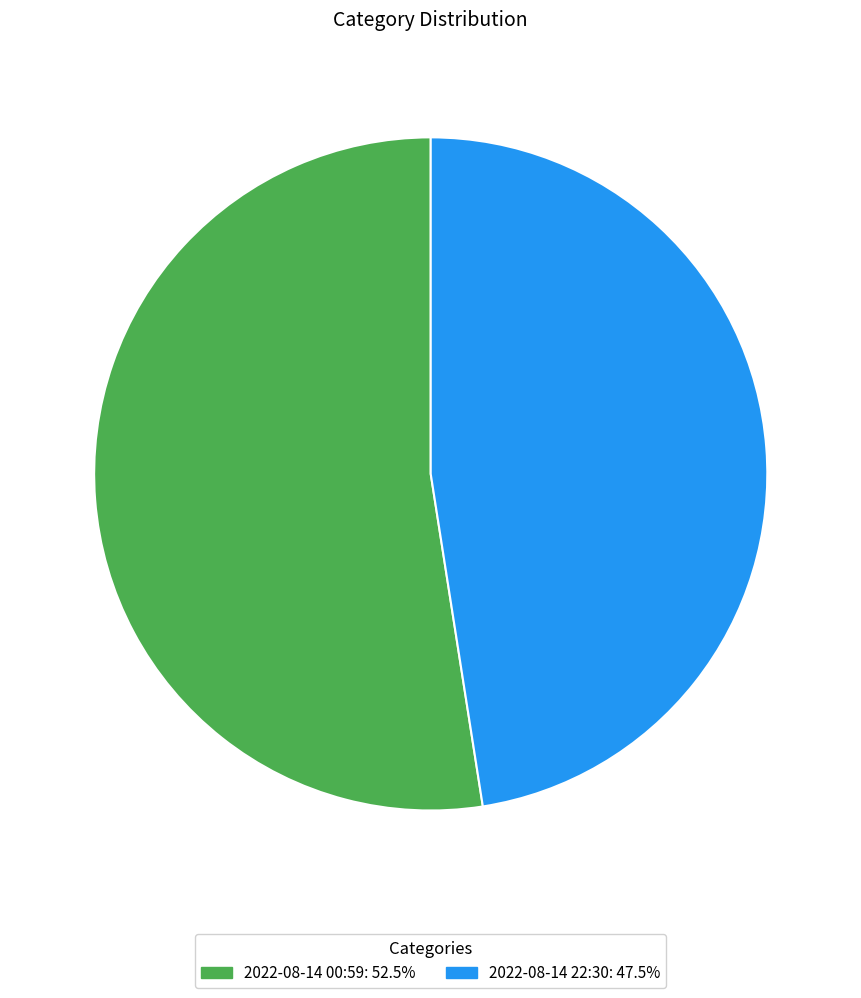

Is there a majority slice in this chart?

Yes